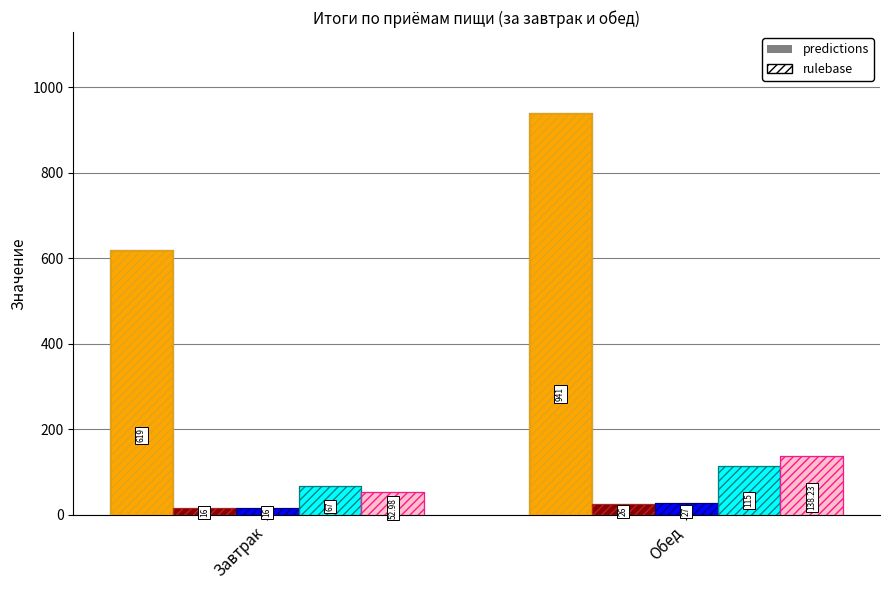

How many bars are there in each group?

5